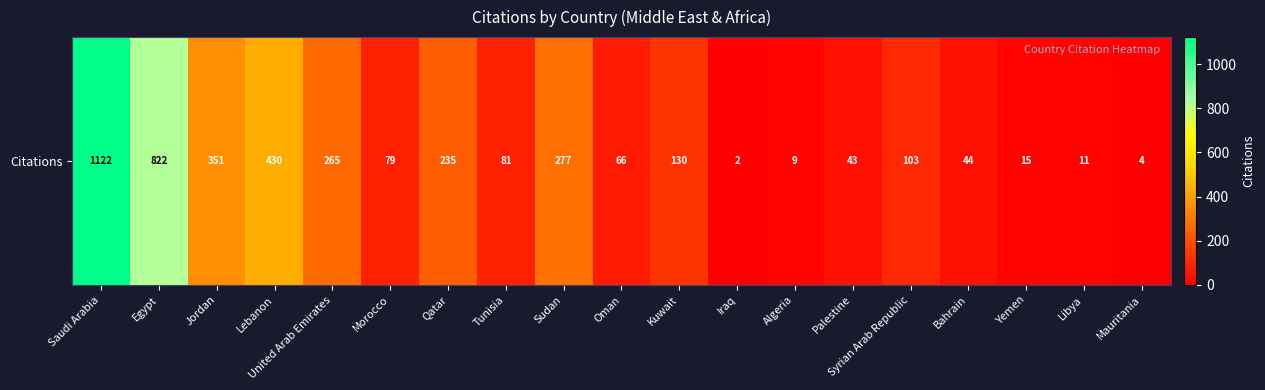

What is the greatest value displayed?

1122